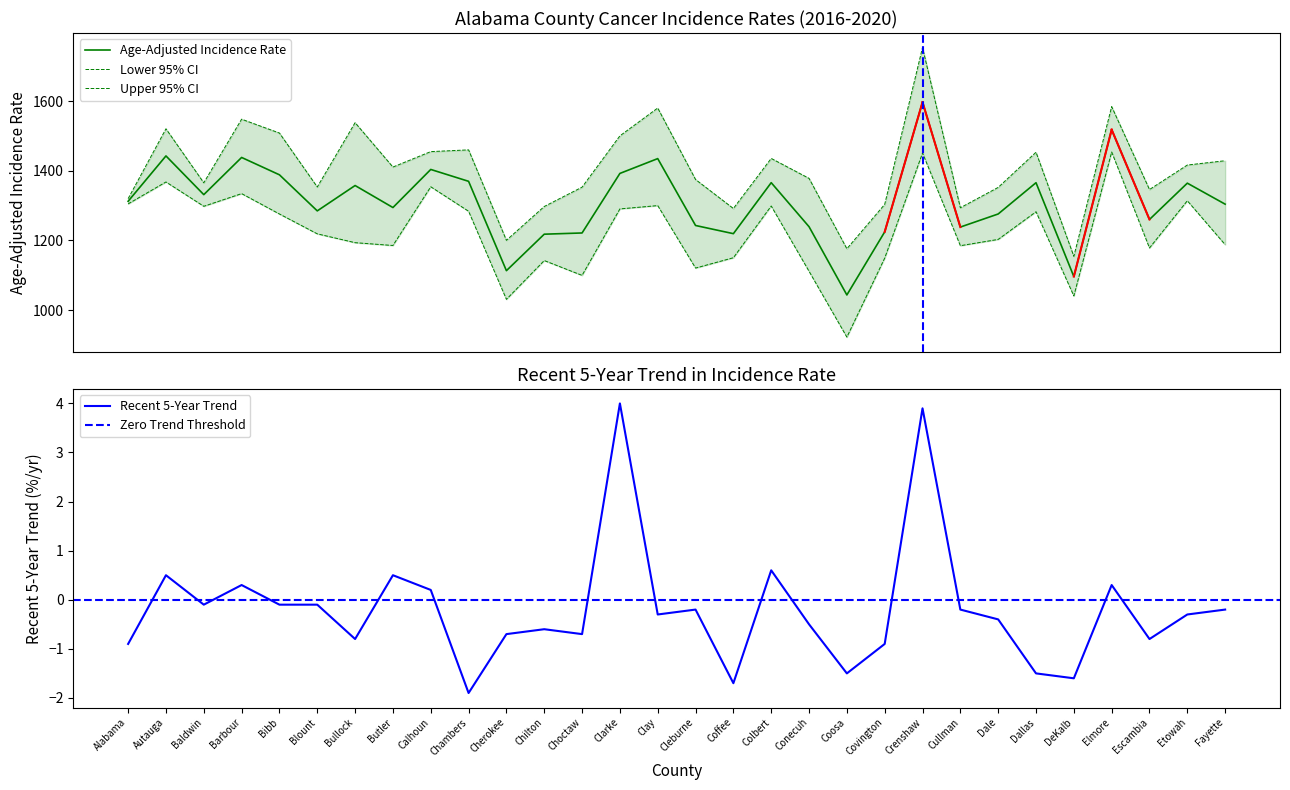

Reading right to left, transcribe all the data shown in this chart.

Age-Adjusted Incidence Rate: Fayette=1304.3	Etowah=1364.7	Escambia=1260.3	Elmore=1518.5	DeKalb=1096.2	Dallas=1366.0	Dale=1276.1	Cullman=1238.5	Crenshaw=1597.6	Covington=1224.6	Coosa=1043.3	Conecuh=1239.5	Colbert=1366.1	Coffee=1219.5	Cleburne=1243.0	Clay=1435.3	Clarke=1392.7	Choctaw=1221.5	Chilton=1218.0	Cherokee=1113.1	Chambers=1370.0	Calhoun=1404.1	Butler=1294.6	Bullock=1357.9	Blount=1285.0	Bibb=1388.7	Barbour=1438.6	Baldwin=1331.7	Autauga=1443.0	Alabama=1312.6
Lower 95% CI: Fayette=1187.9	Etowah=1314.1	Escambia=1178.4	Elmore=1454.3	DeKalb=1040.4	Dallas=1282.5	Dale=1203.0	Cullman=1184.9	Crenshaw=1451.4	Covington=1149.2	Coosa=922.1	Conecuh=1111.3	Colbert=1299.0	Coffee=1150.3	Cleburne=1120.6	Clay=1300.2	Clarke=1290.7	Choctaw=1099.6	Chilton=1142.2	Cherokee=1030.7	Chambers=1283.9	Calhoun=1354.3	Butler=1185.5	Bullock=1193.6	Blount=1219.0	Bibb=1276.0	Barbour=1334.6	Baldwin=1298.2	Autauga=1368.1	Alabama=1305.1
Upper 95% CI: Fayette=1429.2	Etowah=1416.8	Escambia=1346.4	Elmore=1584.8	DeKalb=1154.4	Dallas=1453.6	Dale=1352.5	Cullman=1294.0	Crenshaw=1754.7	Covington=1303.7	Coosa=1176.2	Conecuh=1378.5	Colbert=1435.8	Coffee=1291.9	Cleburne=1375.2	Clay=1580.7	Clarke=1500.7	Choctaw=1353.2	Chilton=1297.6	Cherokee=1200.4	Chambers=1460.4	Calhoun=1455.4	Butler=1411.0	Bullock=1538.6	Blount=1353.7	Bibb=1508.8	Barbour=1548.6	Baldwin=1365.8	Autauga=1521.0	Alabama=1320.2
Recent 5-Year Trend: Fayette=-0.2	Etowah=-0.3	Escambia=-0.8	Elmore=0.3	DeKalb=-1.6	Dallas=-1.5	Dale=-0.4	Cullman=-0.2	Crenshaw=3.9	Covington=-0.9	Coosa=-1.5	Conecuh=-0.5	Colbert=0.6	Coffee=-1.7	Cleburne=-0.2	Clay=-0.3	Clarke=4.0	Choctaw=-0.7	Chilton=-0.6	Cherokee=-0.7	Chambers=-1.9	Calhoun=0.2	Butler=0.5	Bullock=-0.8	Blount=-0.1	Bibb=-0.1	Barbour=0.3	Baldwin=-0.1	Autauga=0.5	Alabama=-0.9